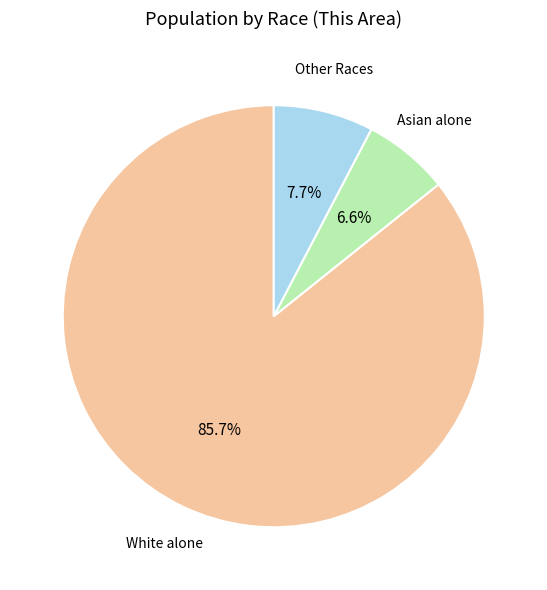

Approximately how many times larger is the value at Asian alone compared to Other Races?

0.9